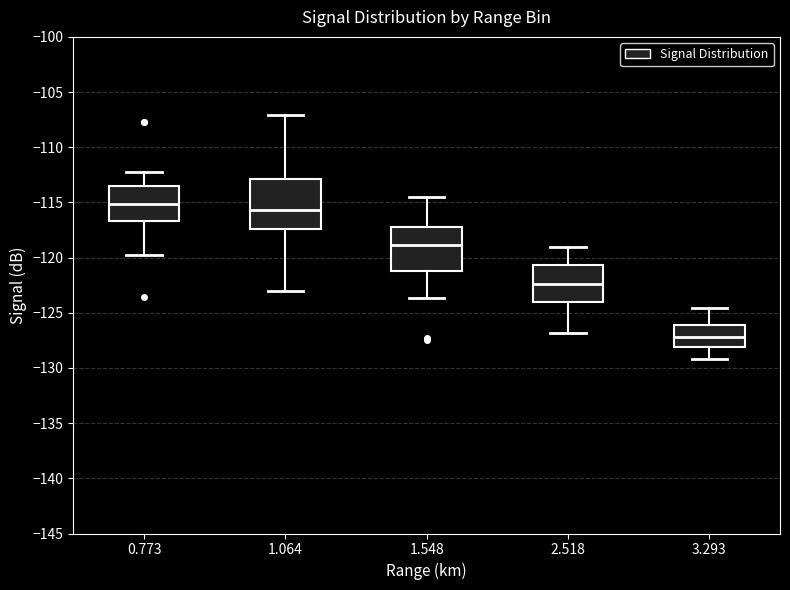

Where does the upper whisker of the box at x = 1.548 end on the y-axis? The values are not printed on the chart, so give them approximately, as read against the axis.

-114.5